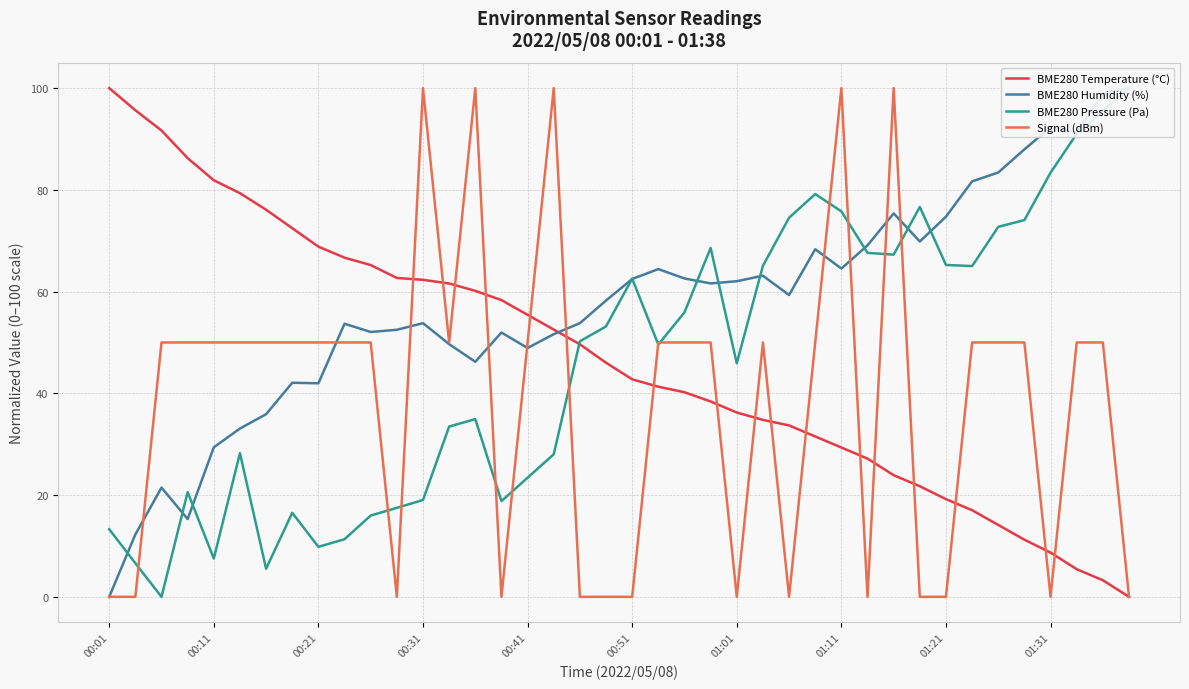

Which series ends up on top after the final intersection of BME280 Humidity (%) and BME280 Pressure (Pa)?

BME280 Humidity (%)